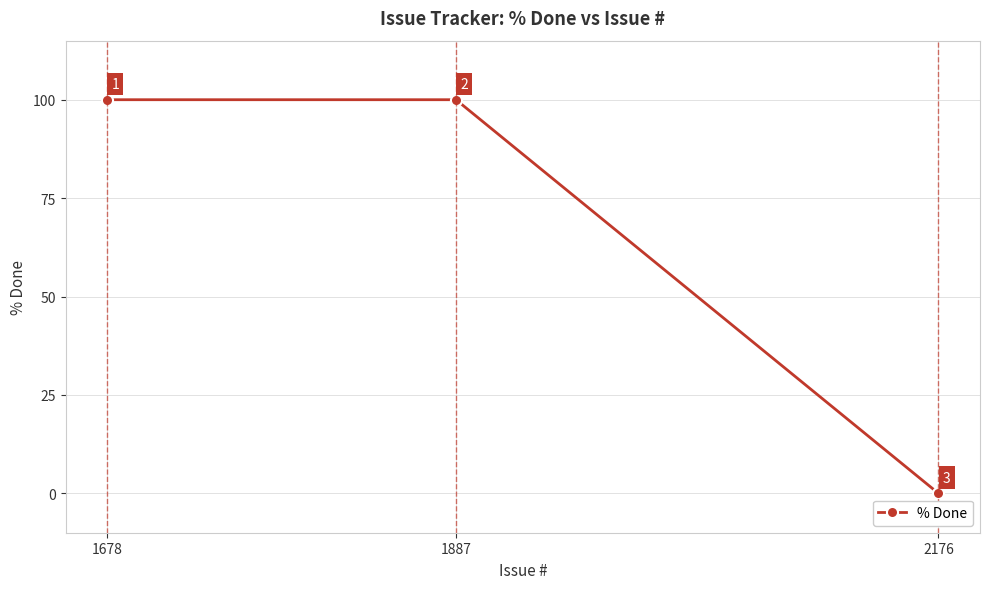

Count the values in the range 0 to 100.

3